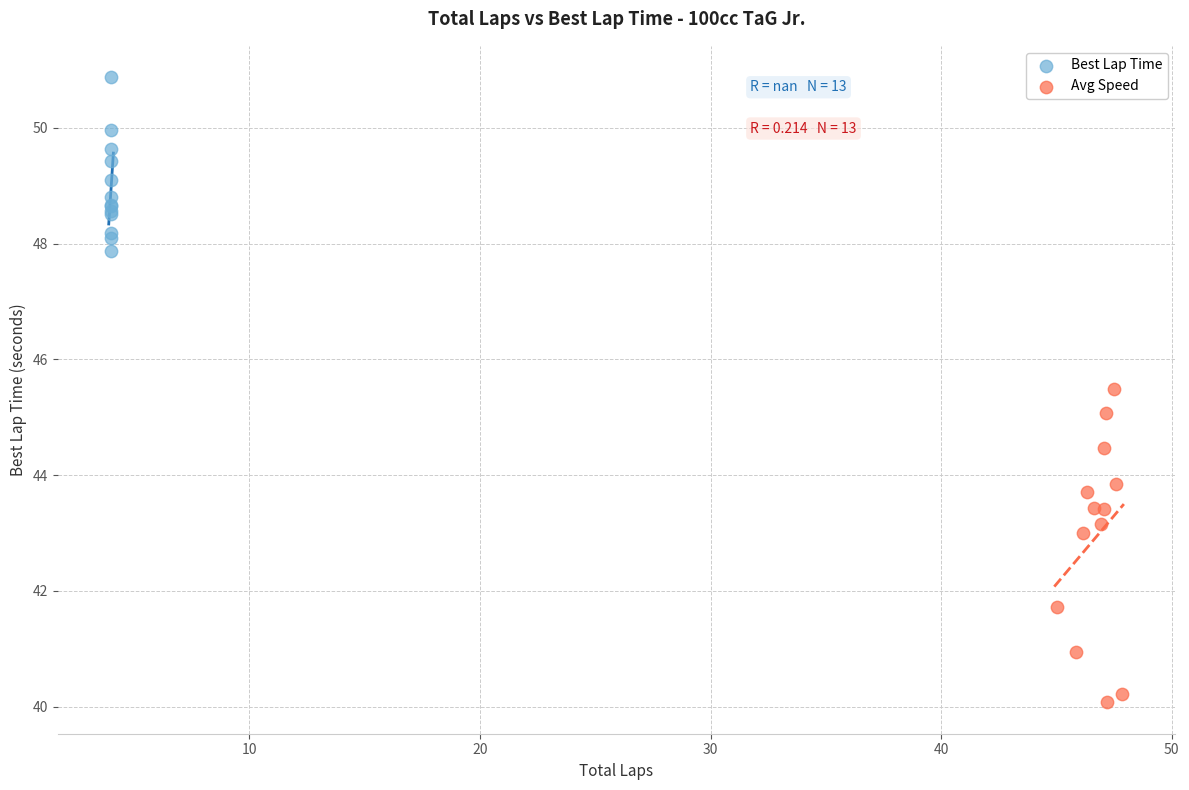

What are all the series names shown in the legend?

Best Lap Time, Avg Speed